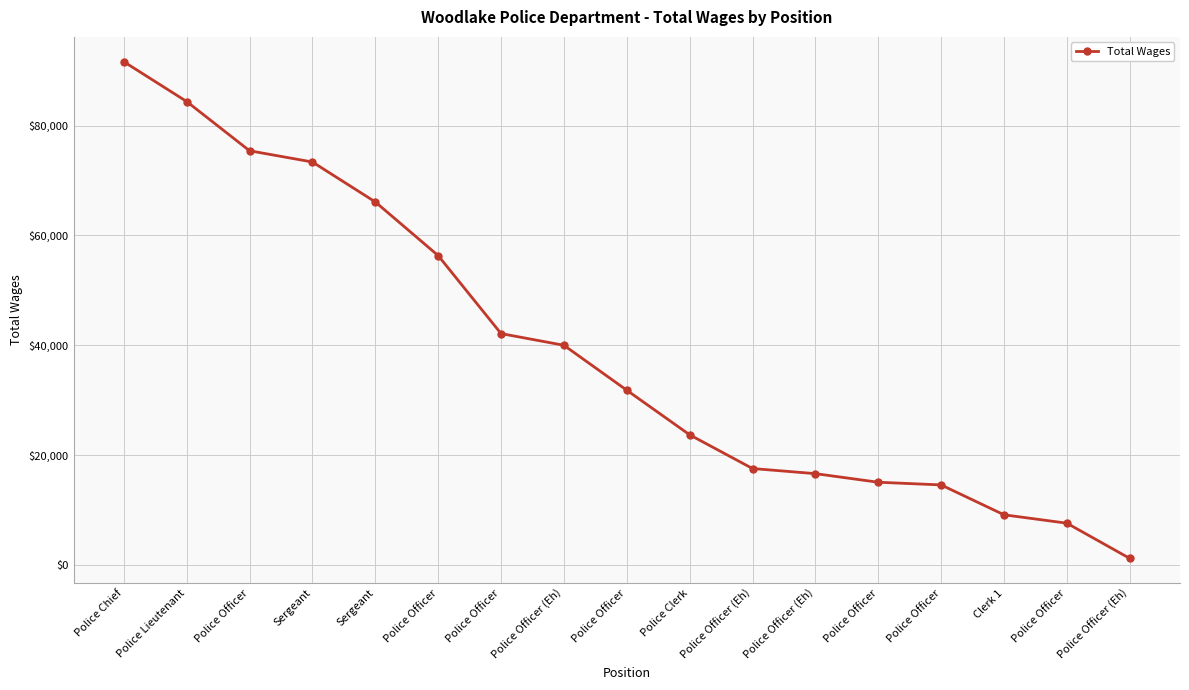

True or false: the data shows 84364 at Police Lieutenant.

True